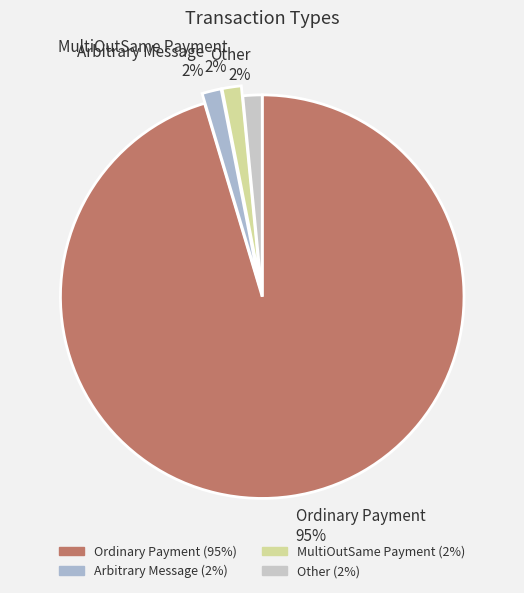

Which category accounts for the majority?

Ordinary Payment